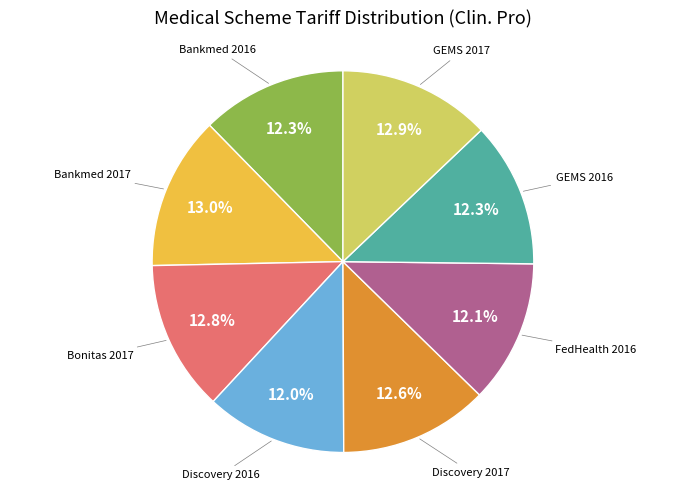

How many slices are in this pie chart?

8